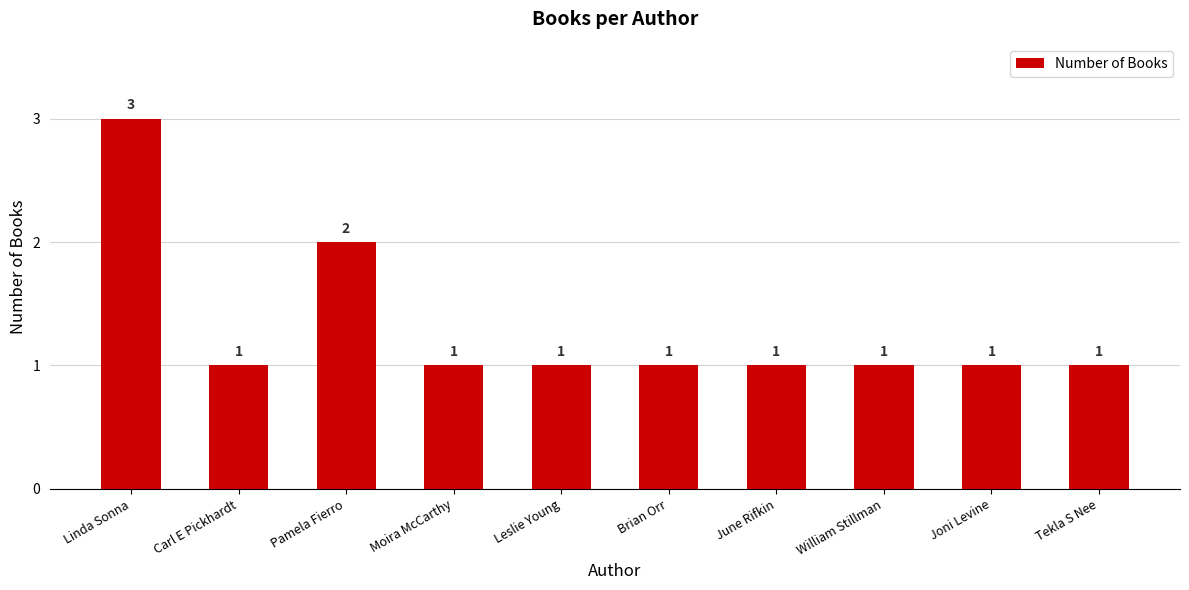

Is it true that the value at Carl E Pickhardt is 1?

True